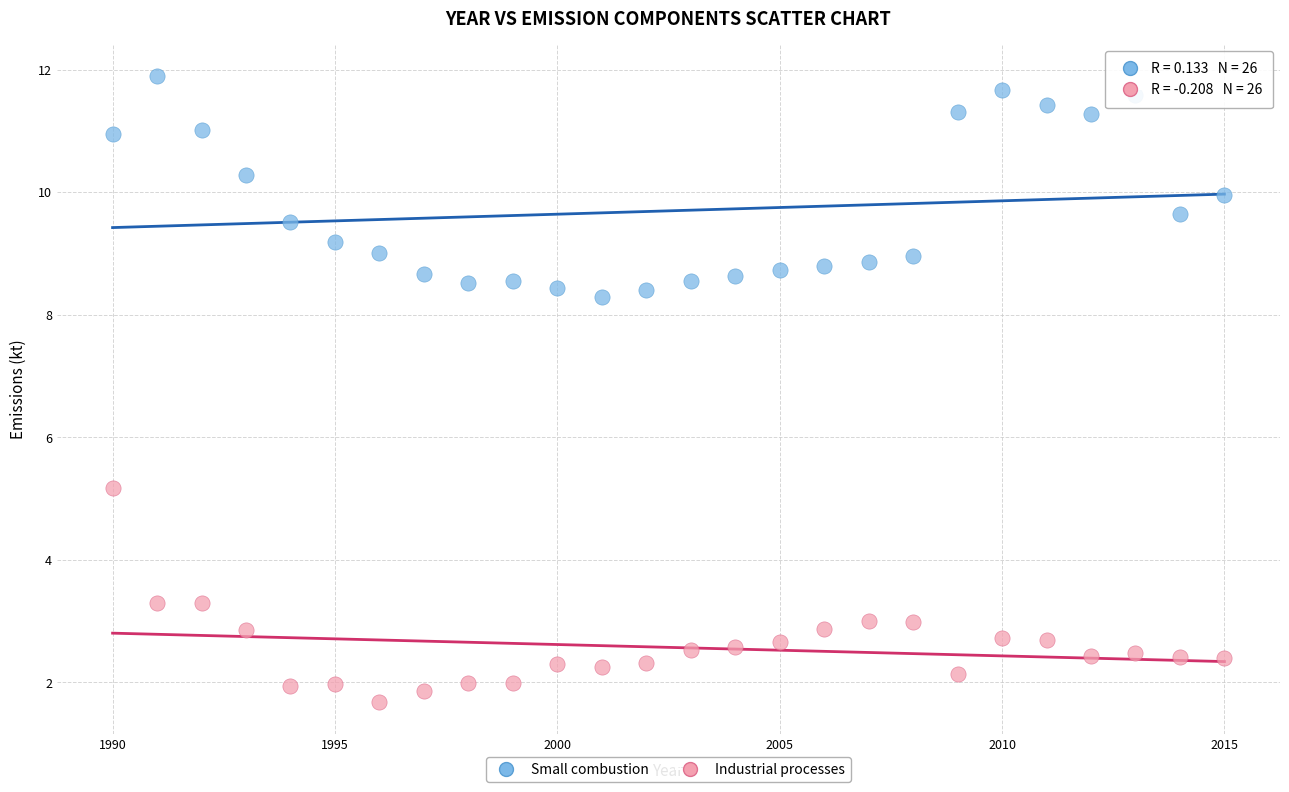

Which series has the widest spread of Y values?

Small combustion